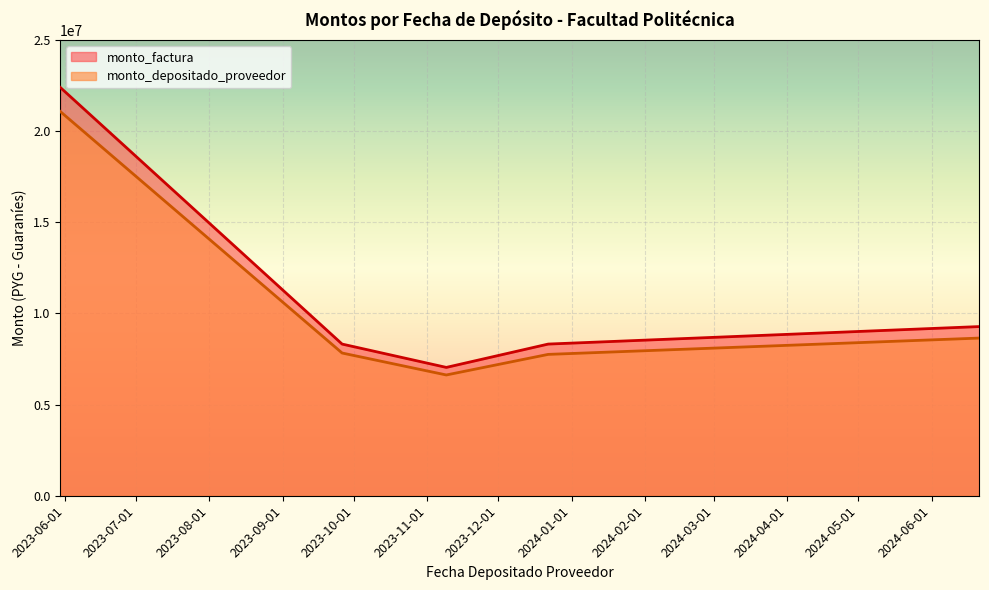

Where does the monto_depositado_proveedor series first go above 7829499?

2024-06-21